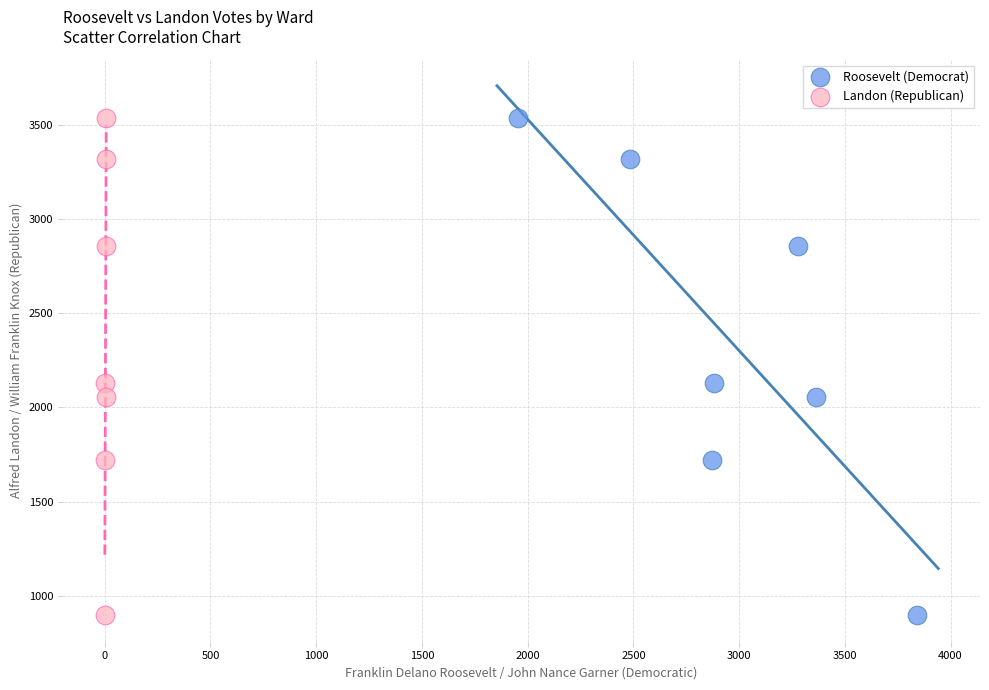

What are all the series names shown in the legend?

Roosevelt (Democrat), Landon (Republican)